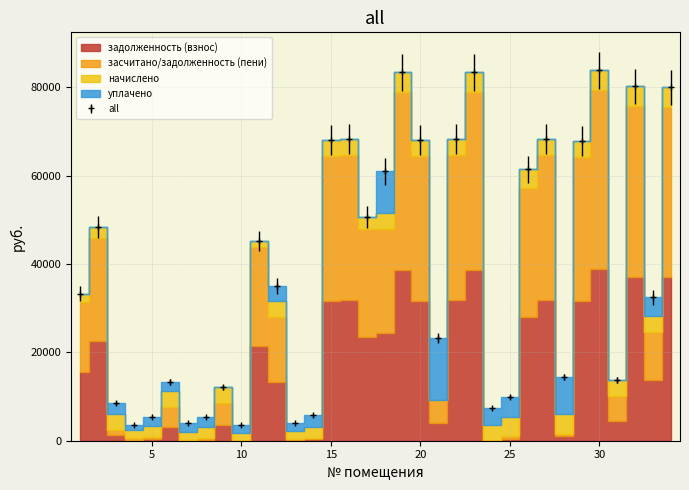

Is it true that задолженность (взнос) equals 813.6 at 3?

False